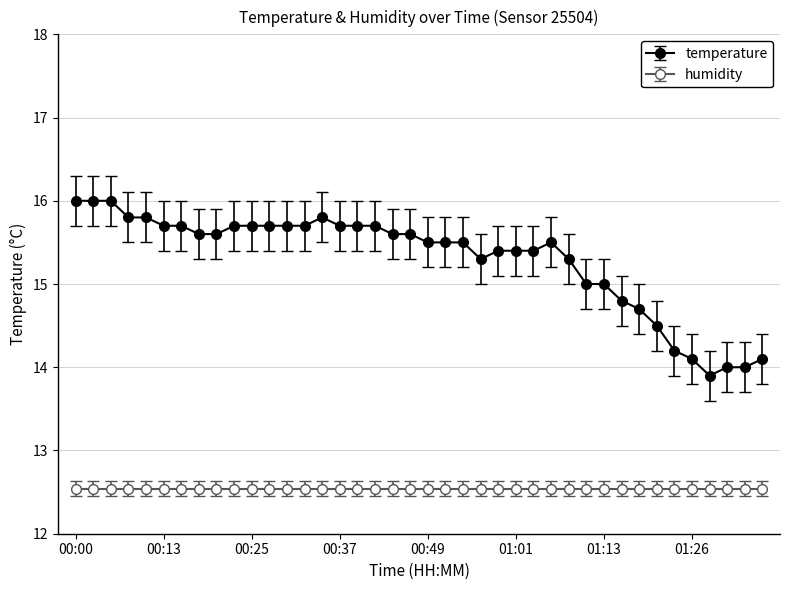

What is the minimum value shown in the chart?

12.5